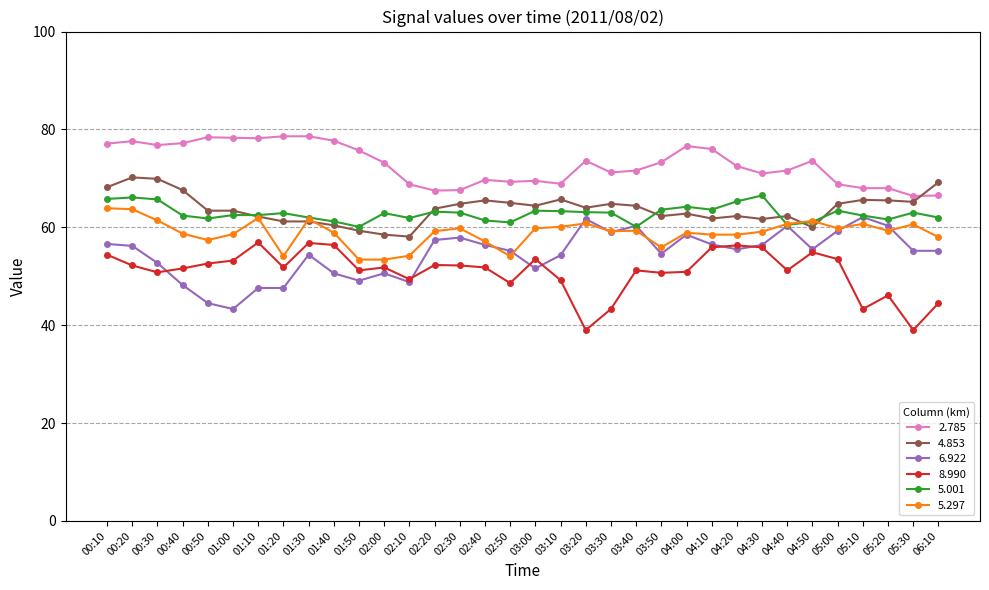

What is the maximum value shown in the chart?

78.6